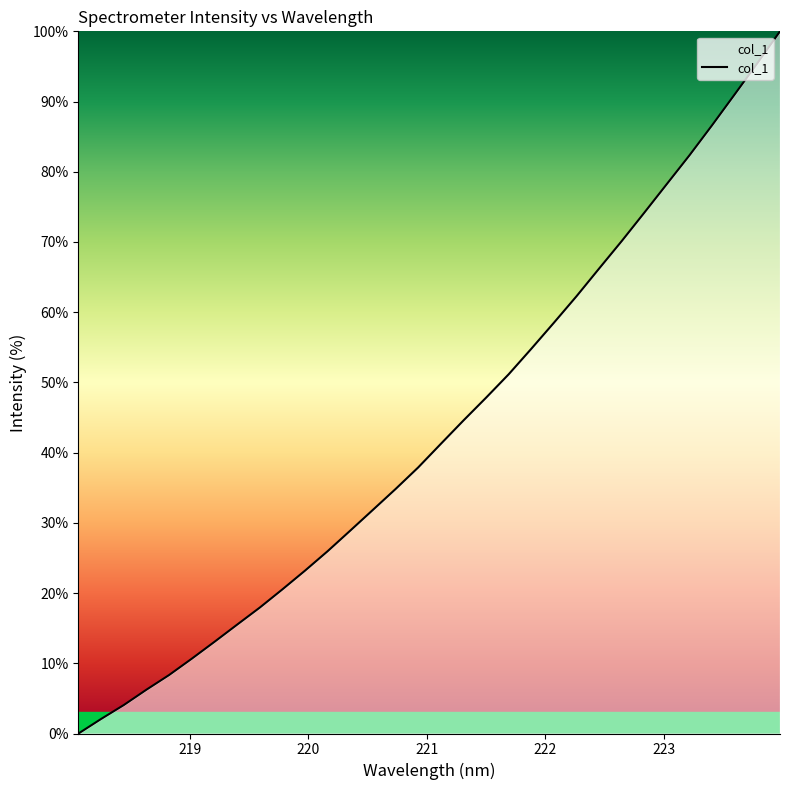

What is the maximum value shown in the chart?

100.0